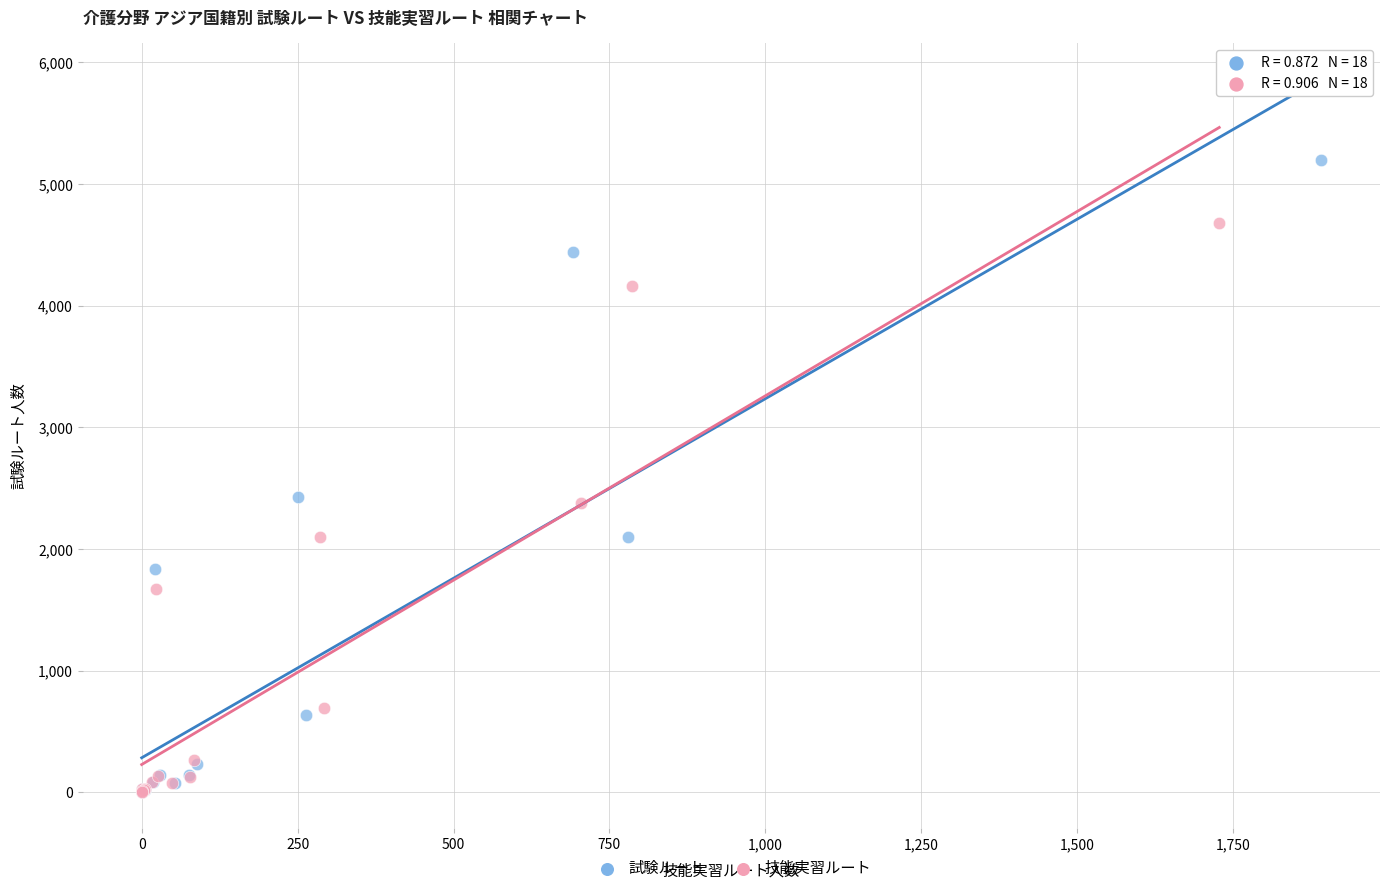

Which series contains the highest Y value?

試験ルート